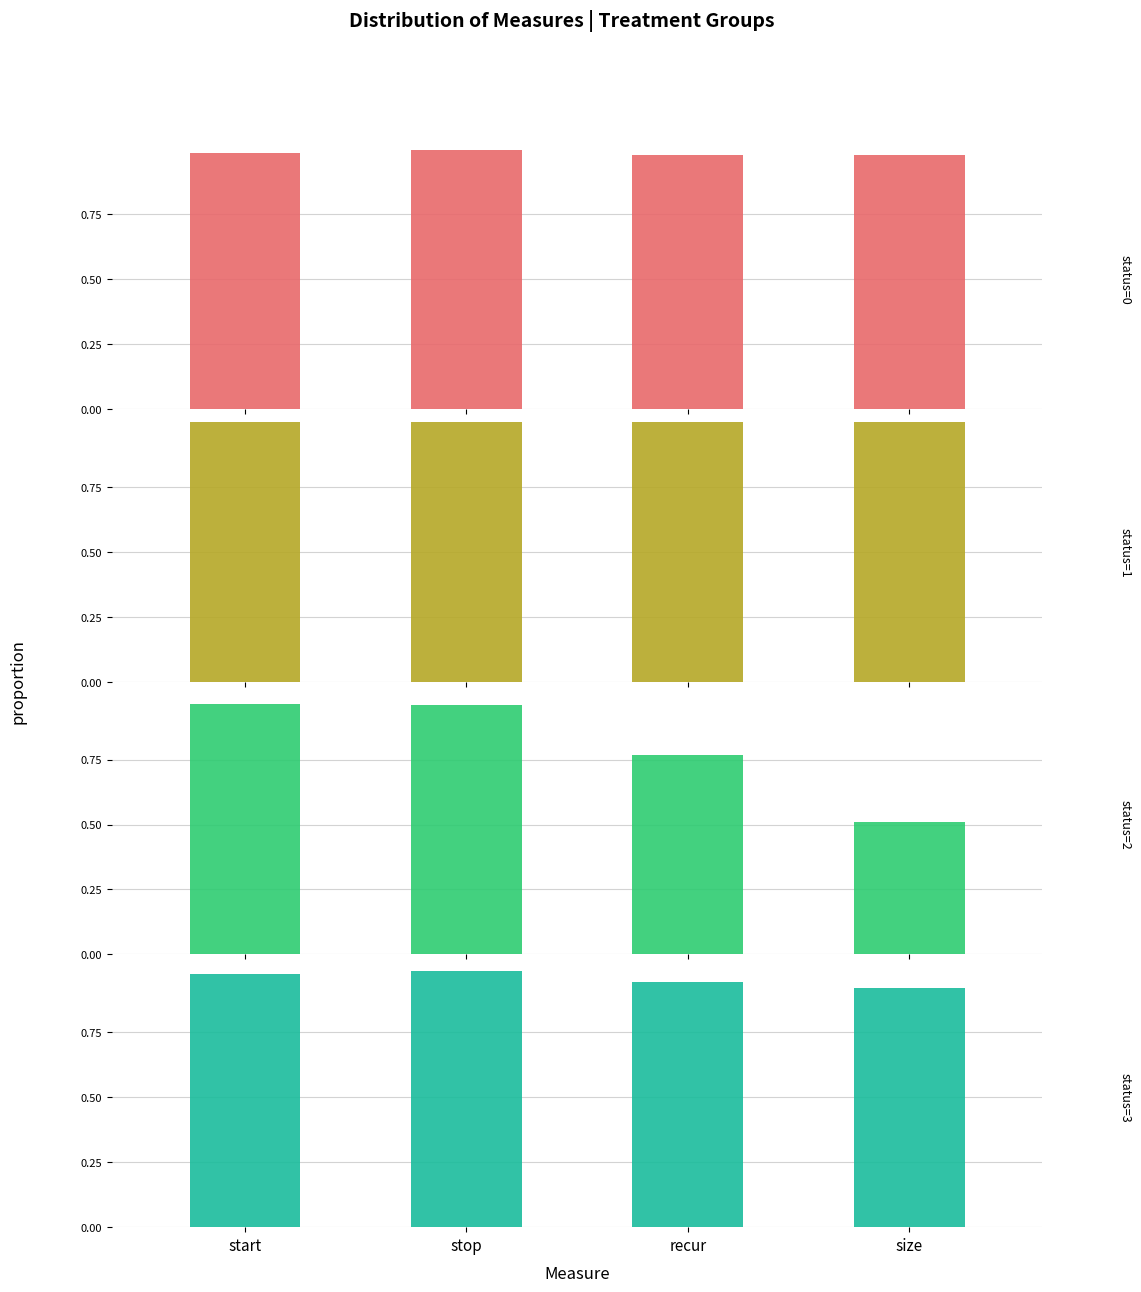

The status=0 series shows 1.0 at size. True or false?

True